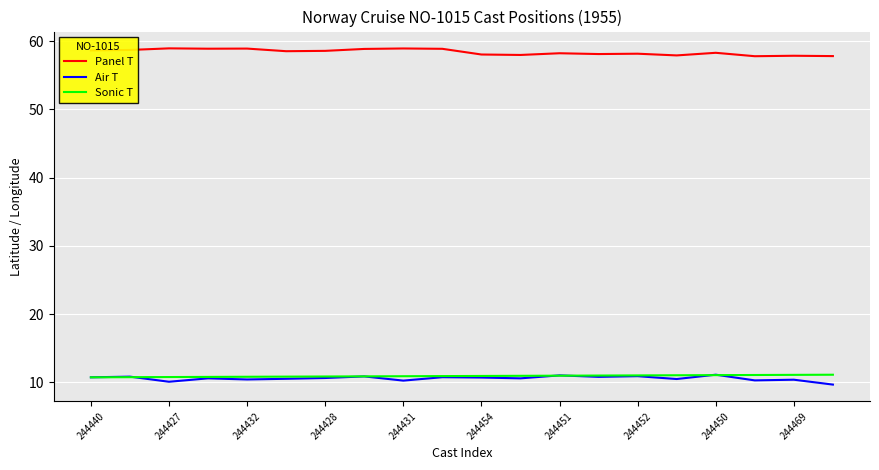

True or false: Air T and Panel T cross at least once.

False